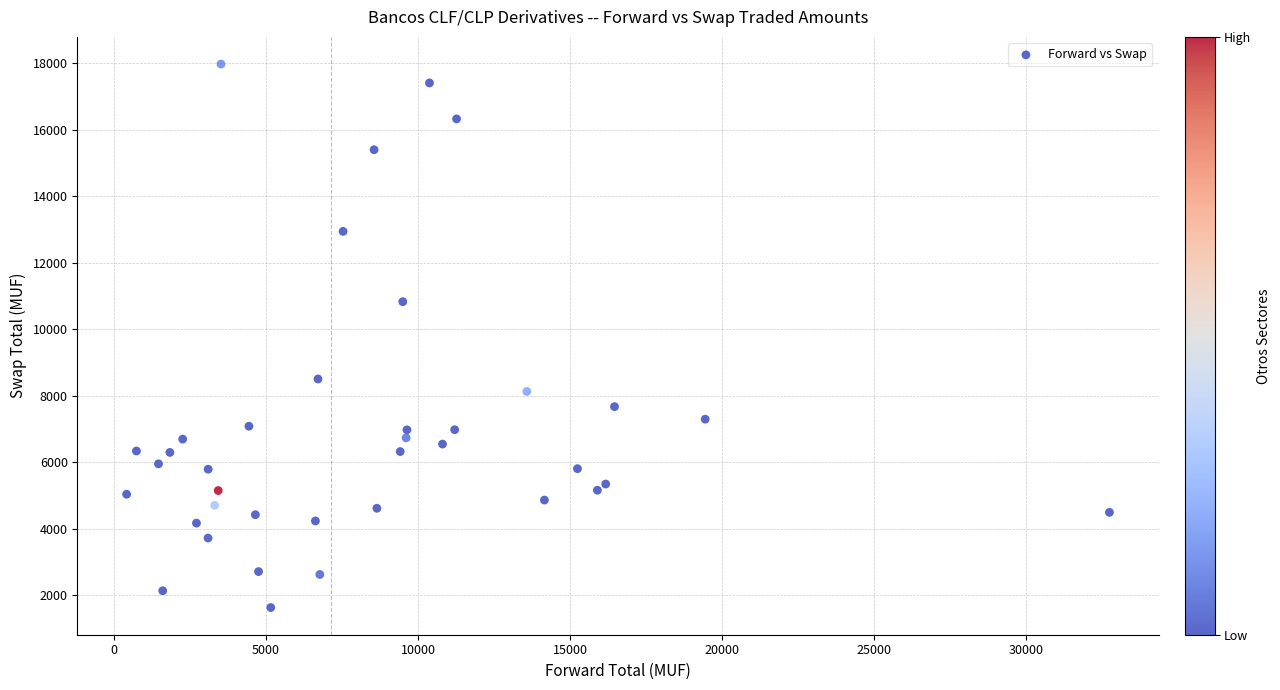

What is the range of Y values (max minus min)?

16349.1